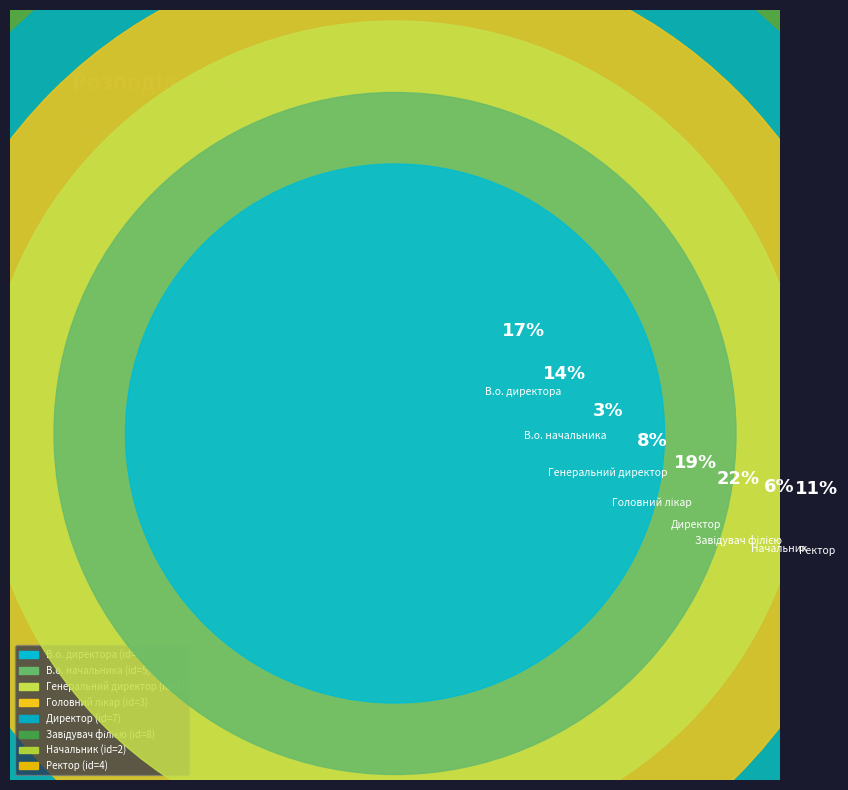

Is Генеральний директор the majority of the pie?

No